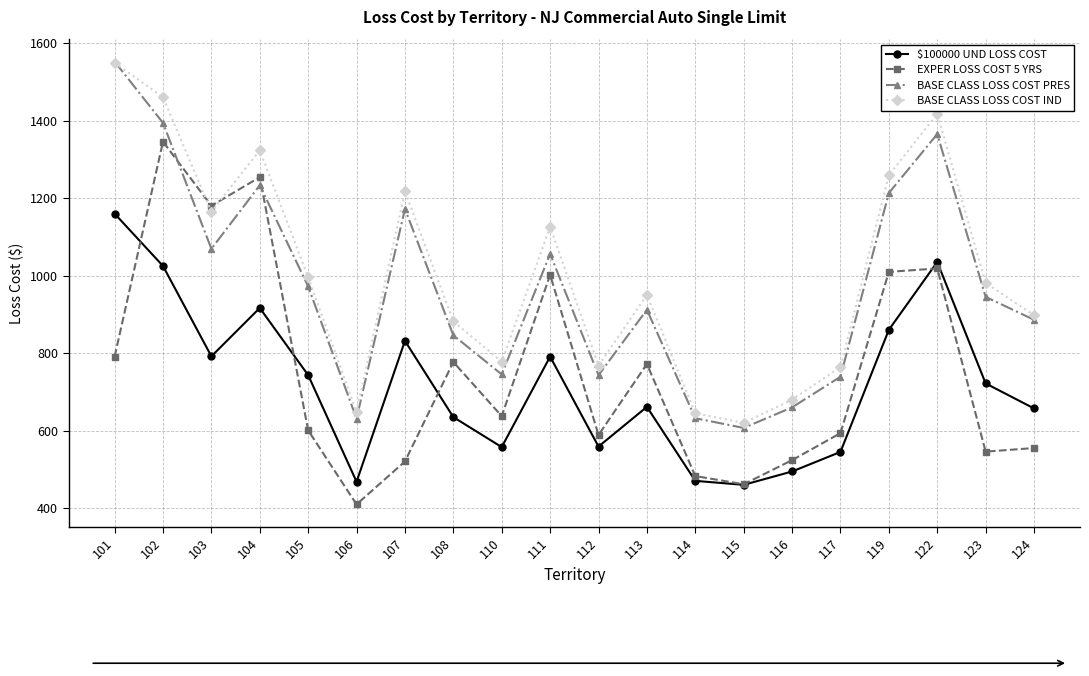

Is it true that $100000 UND LOSS COST equals 491.1 at 104?

False